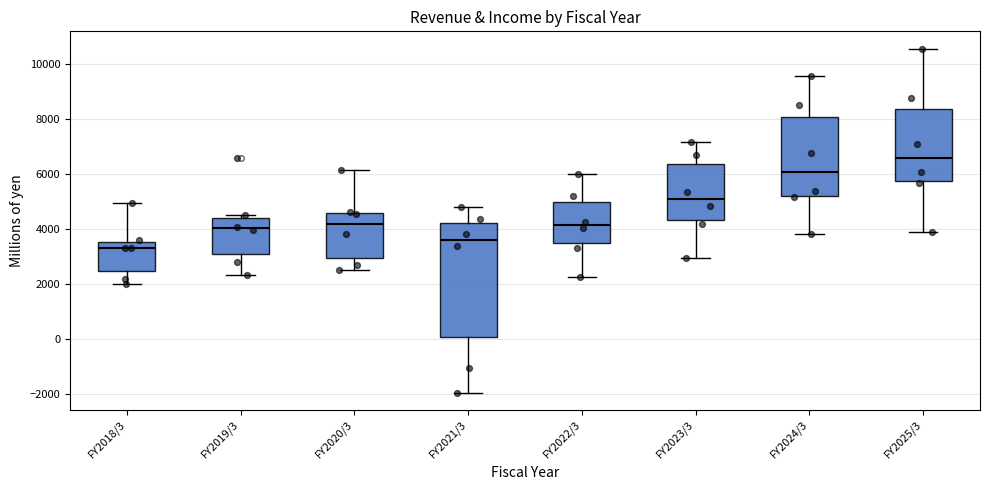

Where does the upper whisker of the box for FY2022/3 end on the y-axis? The values are not printed on the chart, so give them approximately, as read against the axis.

6000